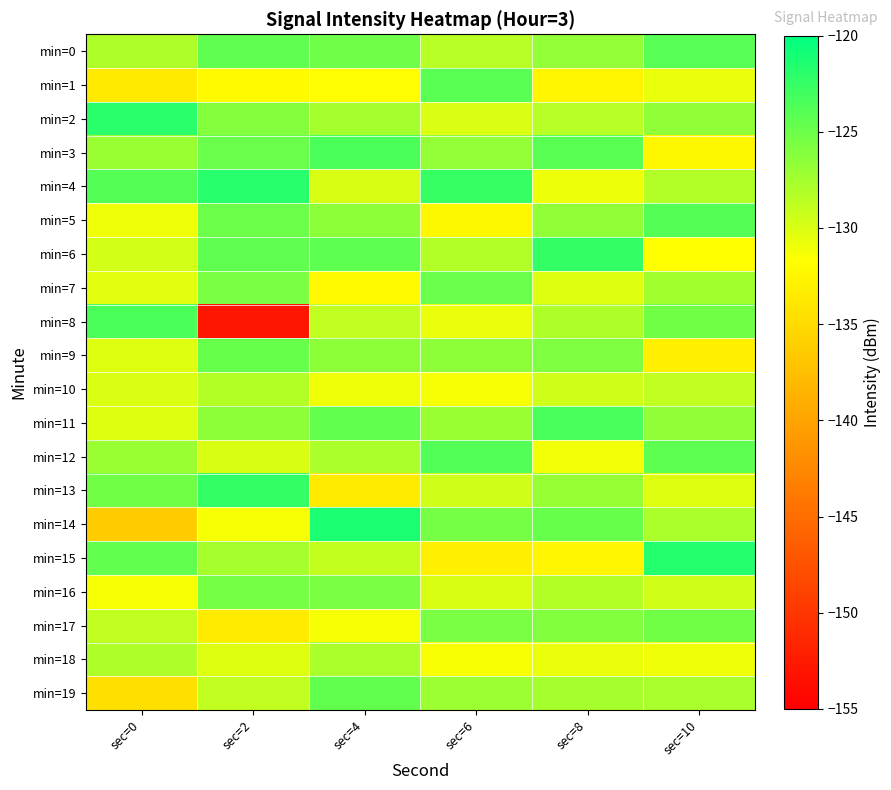

How many series are shown in this chart?

20